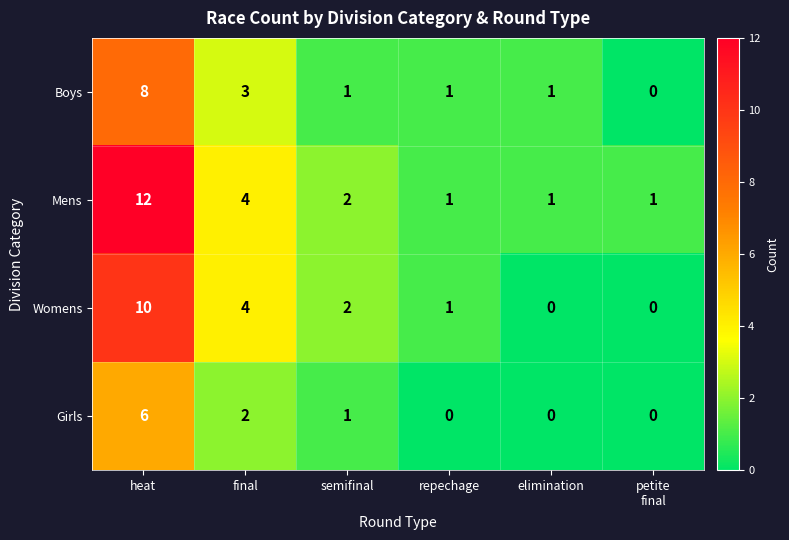

Which series has the largest range (max minus min)?

Mens